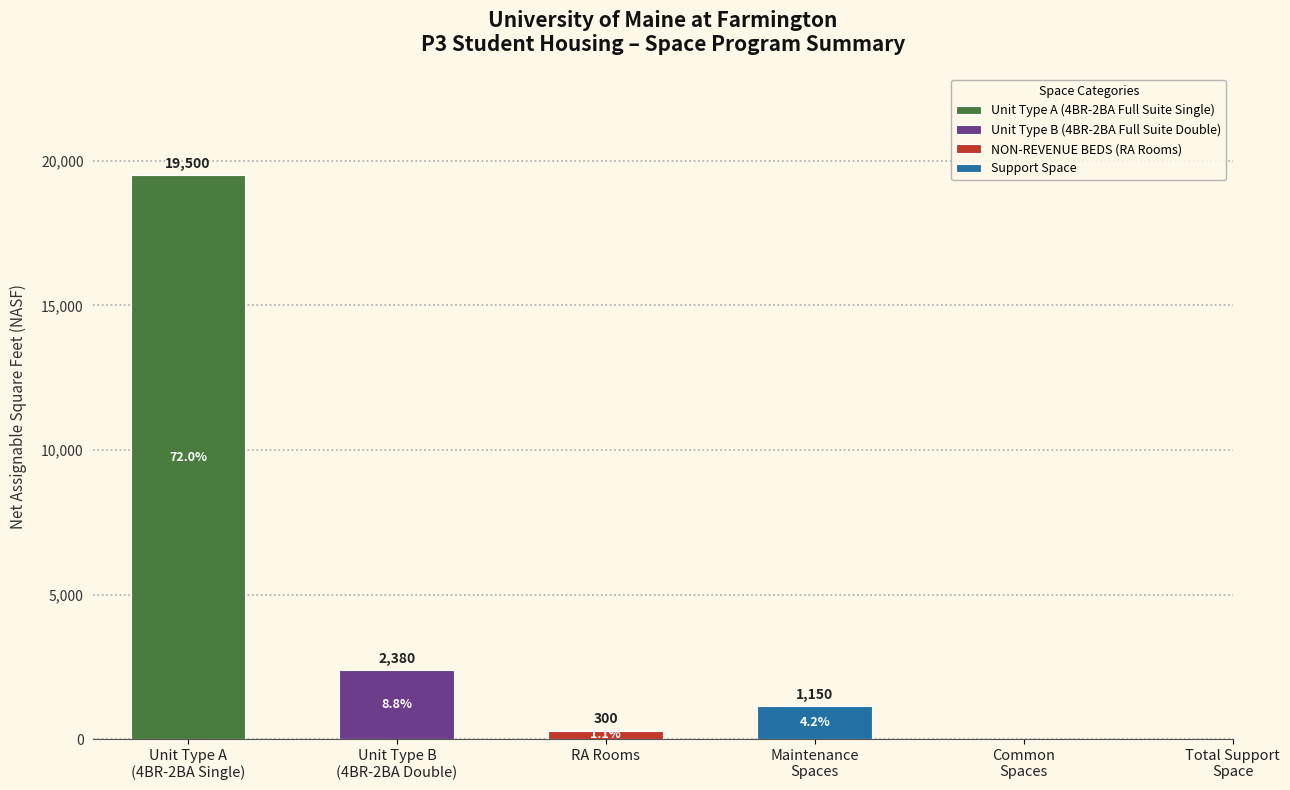

Is the value of NON-REVENUE BEDS (RA Rooms) at RA Rooms greater than the value of Unit Type B (4BR-2BA Full Suite Double) at Unit Type B?

No